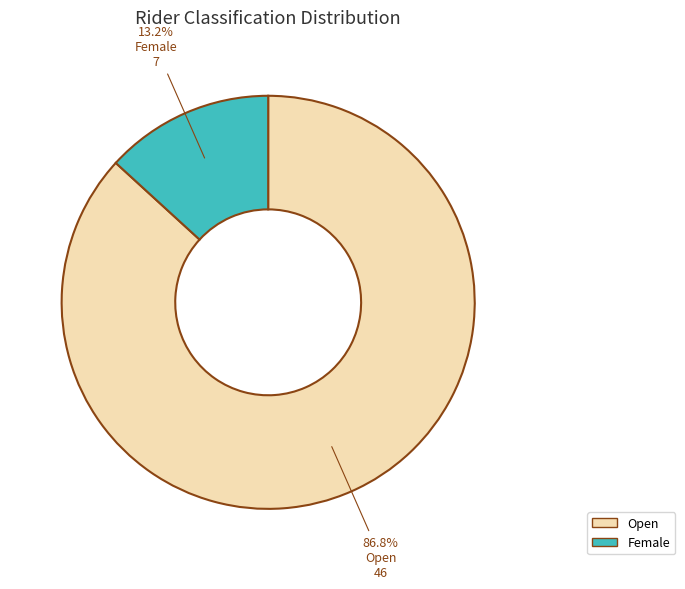

To the nearest percent, what is the average slice percentage?

50%